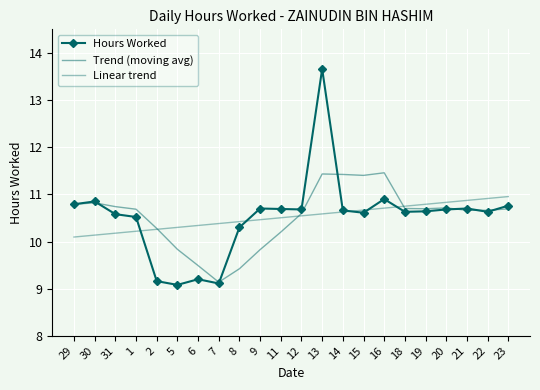

Where is the first local maximum for Trend (moving avg)?

30